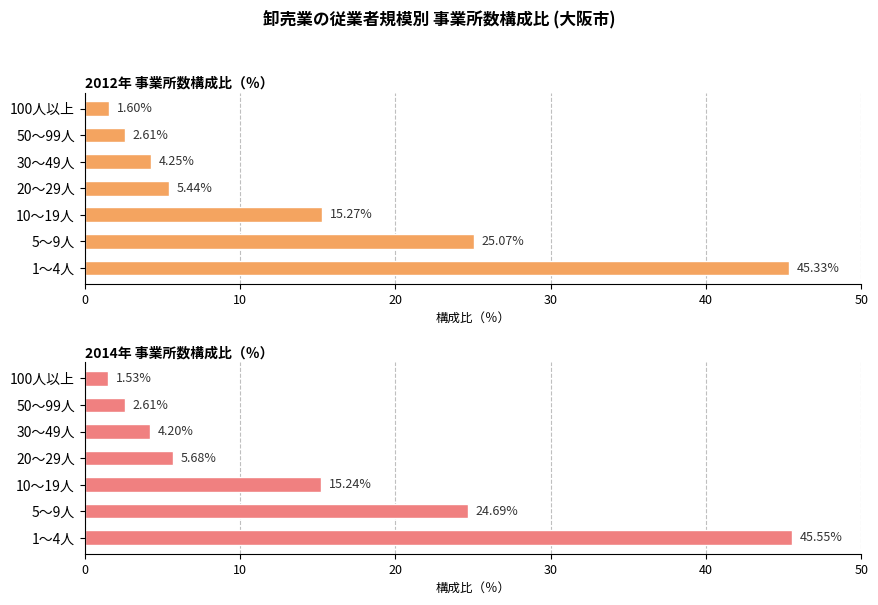

Reading right to left, list all the values displayed in this chart.

2012年 事業所数構成比（％）: 1.6	2.6	4.2	5.4	15.3	25.1	45.3
2014年 事業所数構成比（％）: 1.5	2.6	4.2	5.7	15.2	24.7	45.5